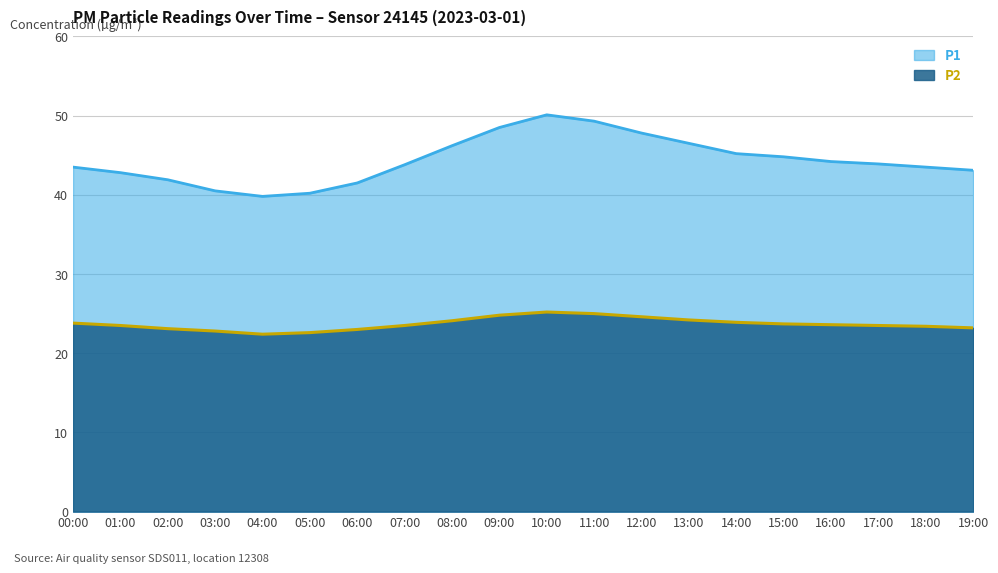

Which category has the lowest value in the P1 series?

04:00